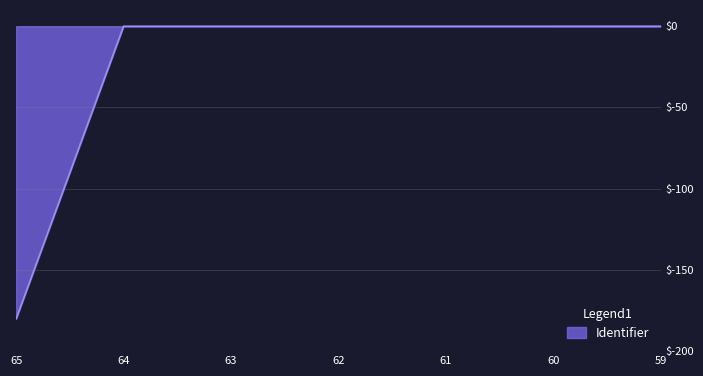

What is the sum of all values?

-180.0